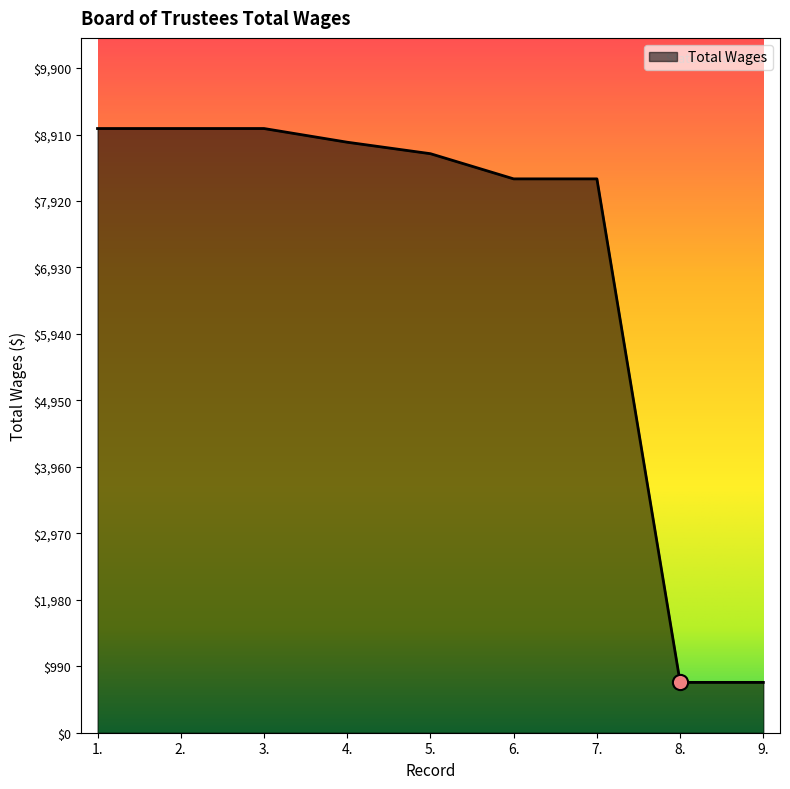

Which has a higher value, 9. or 1.?

1.